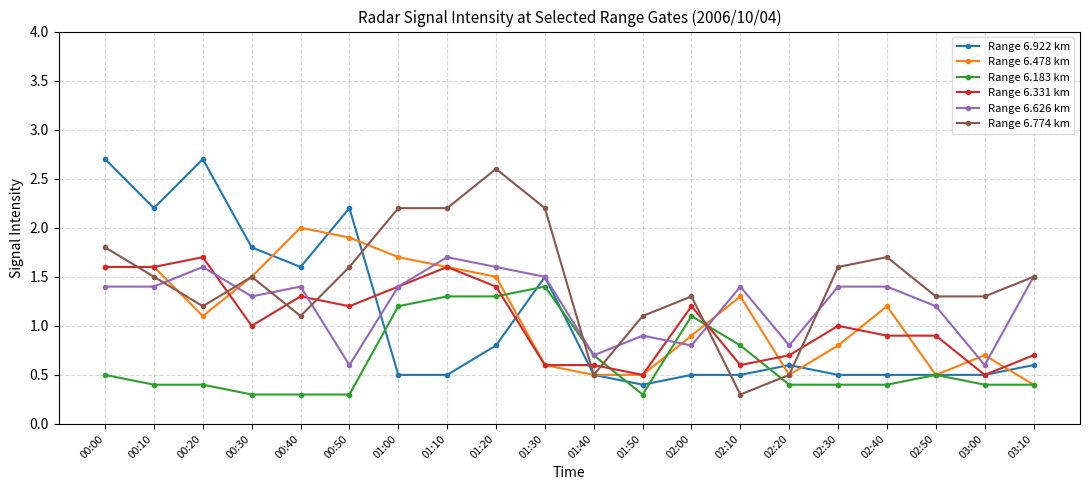

What is the difference between the maximum and minimum values in the Range 6.922 km series?

2.3